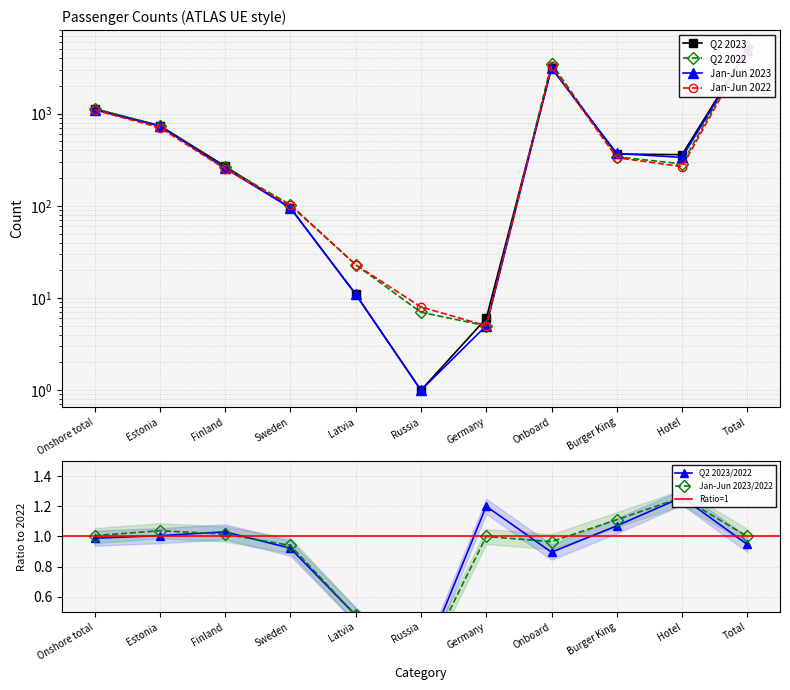

Where is Jan-Jun 2022 nearest to the value 2474?

Onboard